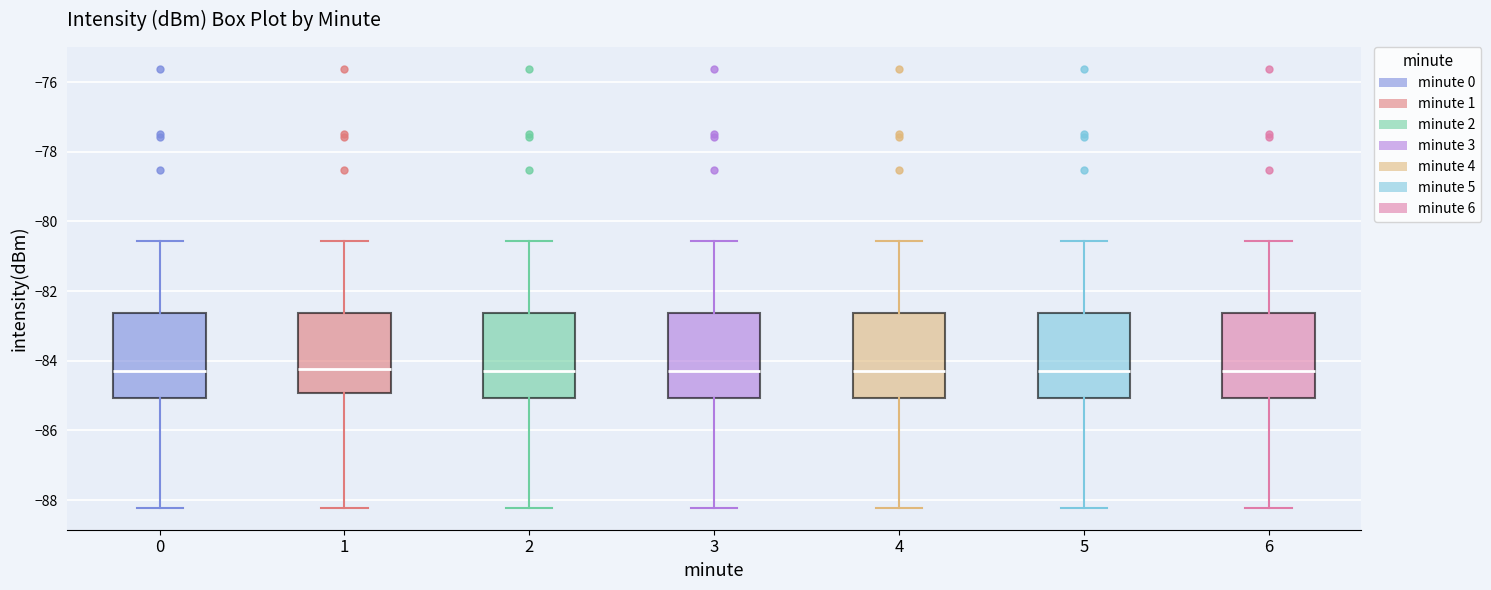

Reading left to right, read every box against the y-axis: the position of its median line, the range the box covers, and the ends of its whiskers. The values are not printed on the chart, so give them approximately, as read against the axis.

0: median -84.2, box -85.0 to -82.6, whiskers -88.2 to -80.6
1: median -84.2, box -85.0 to -82.6, whiskers -88.2 to -80.6
2: median -84.2, box -85.0 to -82.6, whiskers -88.2 to -80.6
3: median -84.2, box -85.0 to -82.6, whiskers -88.2 to -80.6
4: median -84.2, box -85.0 to -82.6, whiskers -88.2 to -80.6
5: median -84.2, box -85.0 to -82.6, whiskers -88.2 to -80.6
6: median -84.2, box -85.0 to -82.6, whiskers -88.2 to -80.6